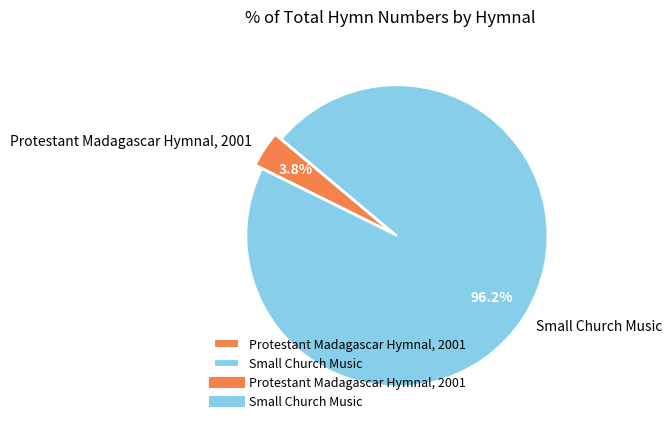

Which slice is the smallest?

Protestant Madagascar Hymnal, 2001